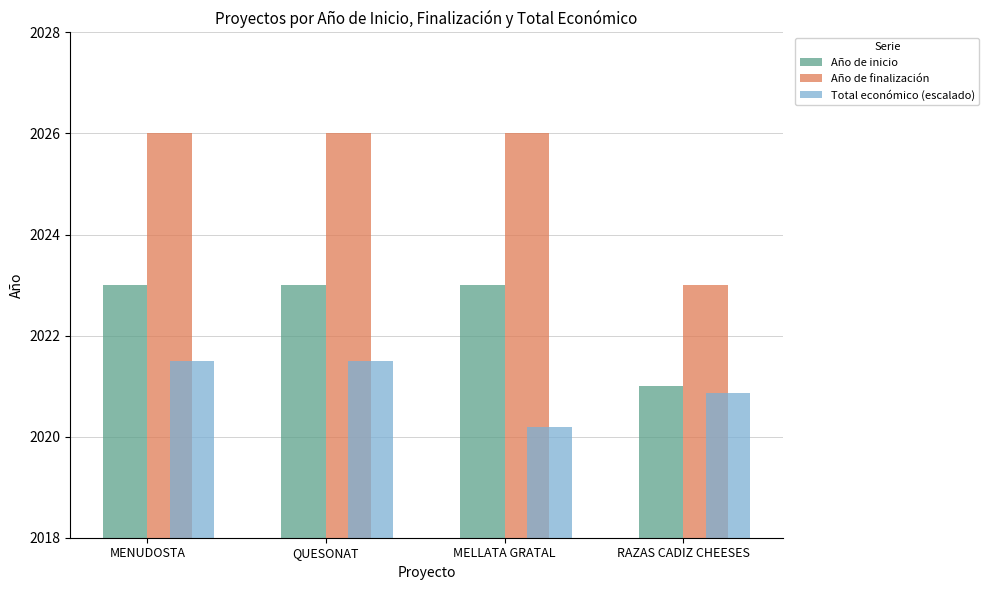

Which series has the largest total across all categories?

Año de finalización